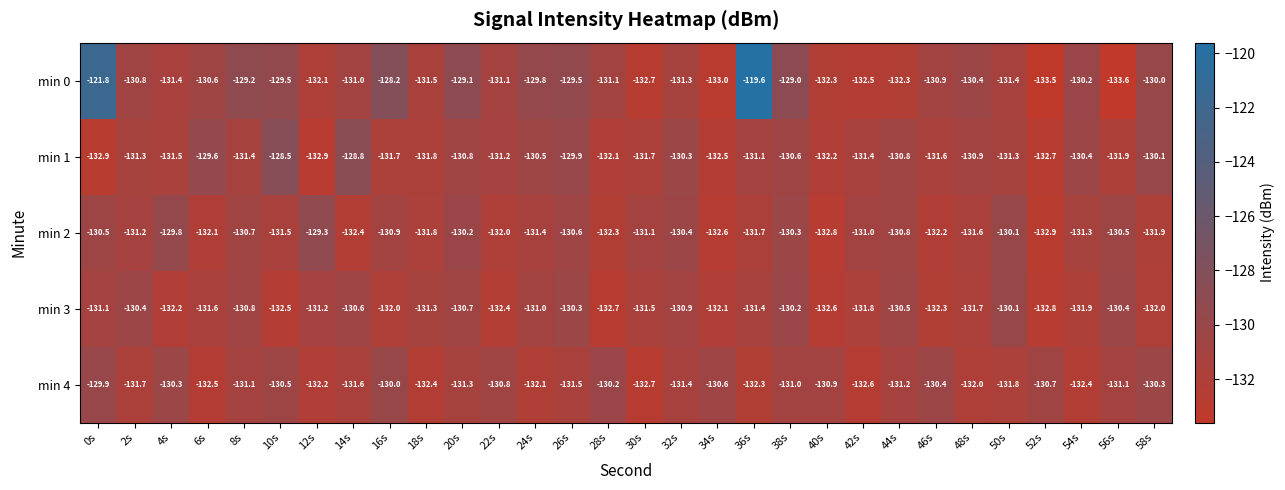

List the series in order of their peak value, lowest first.

min 3, min 4, min 2, min 1, min 0